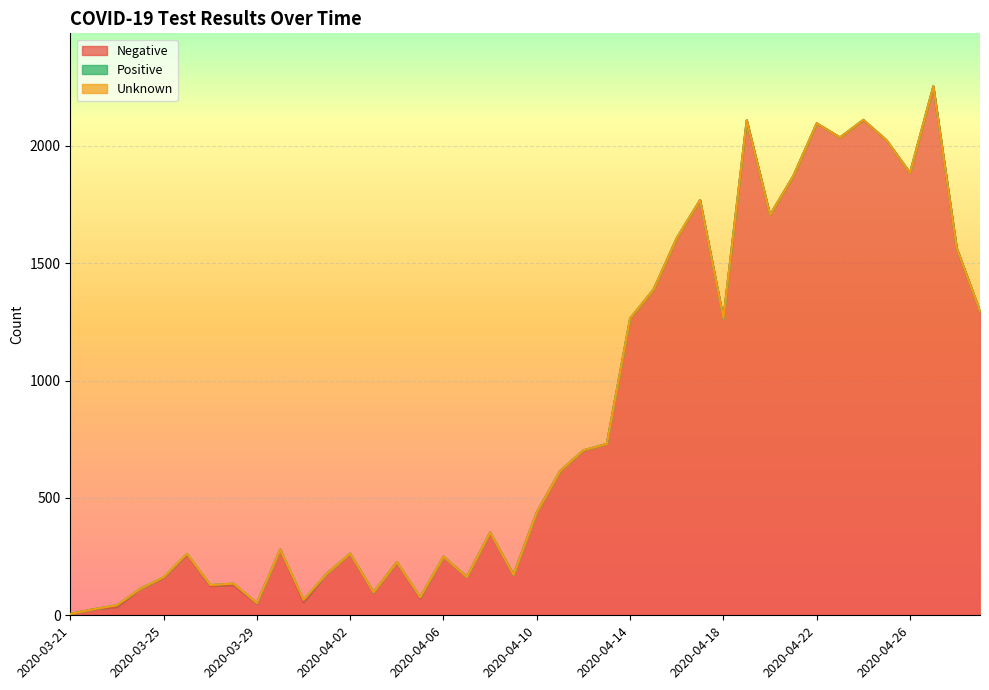

Is it true that Negative equals 2128 at 2020-04-28?

False